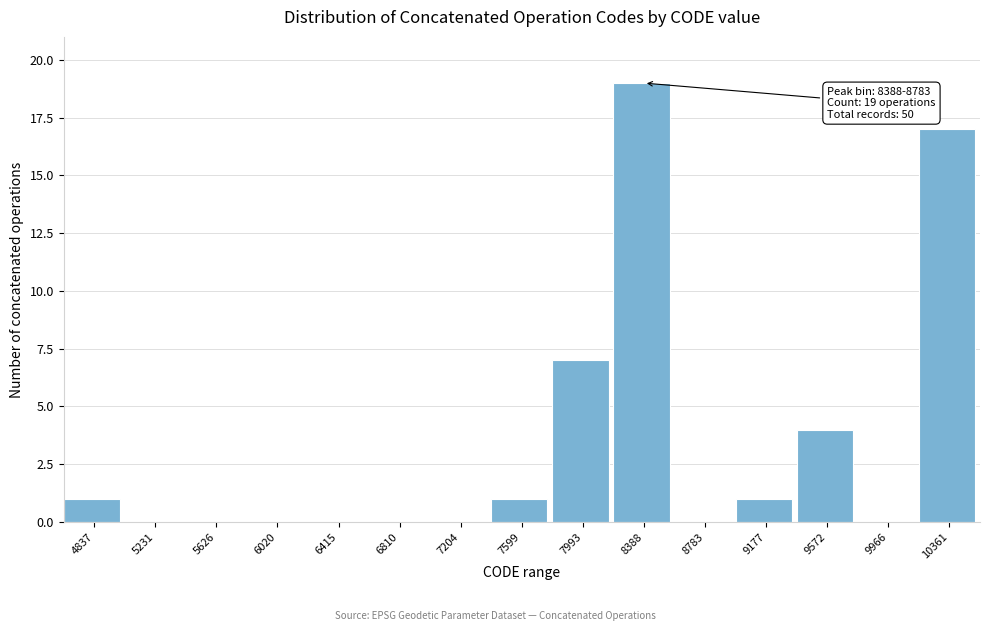

Reading left to right, extract all data points from this chart.

4837=1	5231=0	5626=0	6020=0	6415=0	6810=0	7204=0	7599=1	7993=7	8388=19	8783=0	9177=1	9572=4	9966=0	10361=17